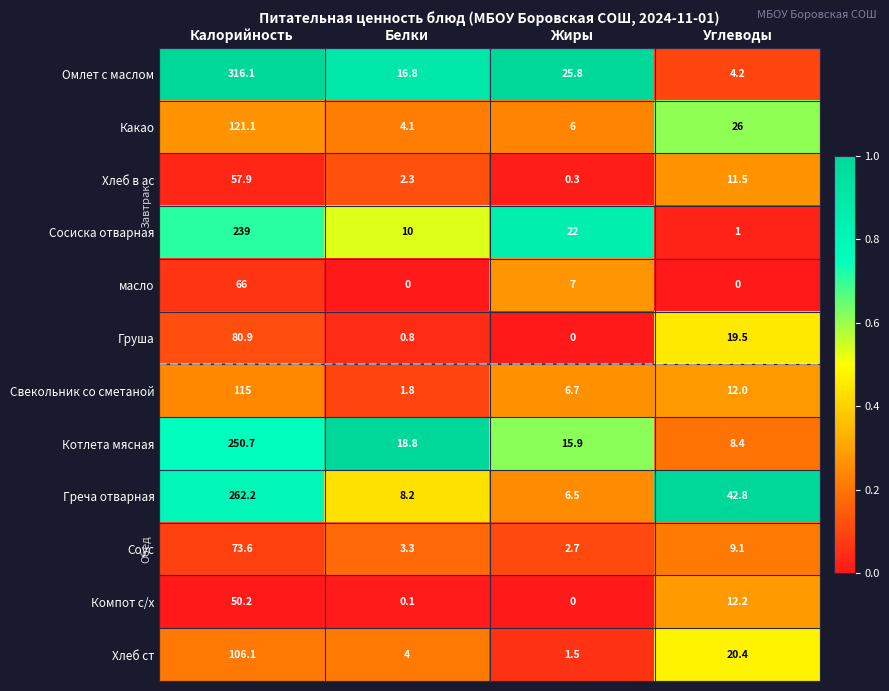

Where is Какао nearest to the value 62?

Углеводы